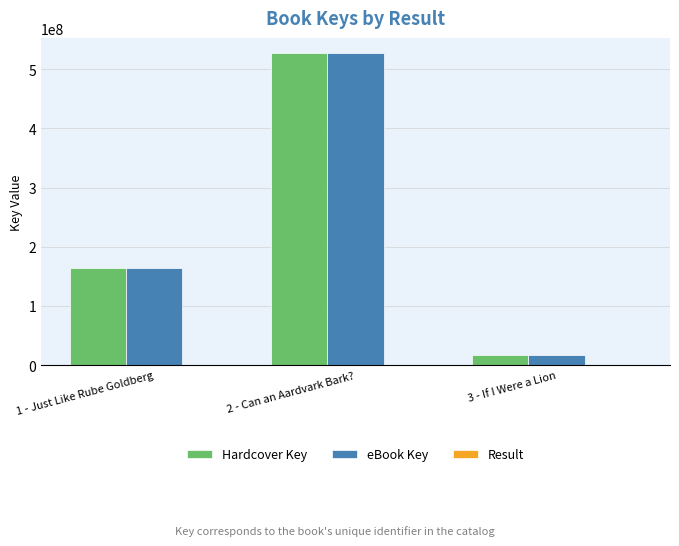

How many data points does each series have?

3